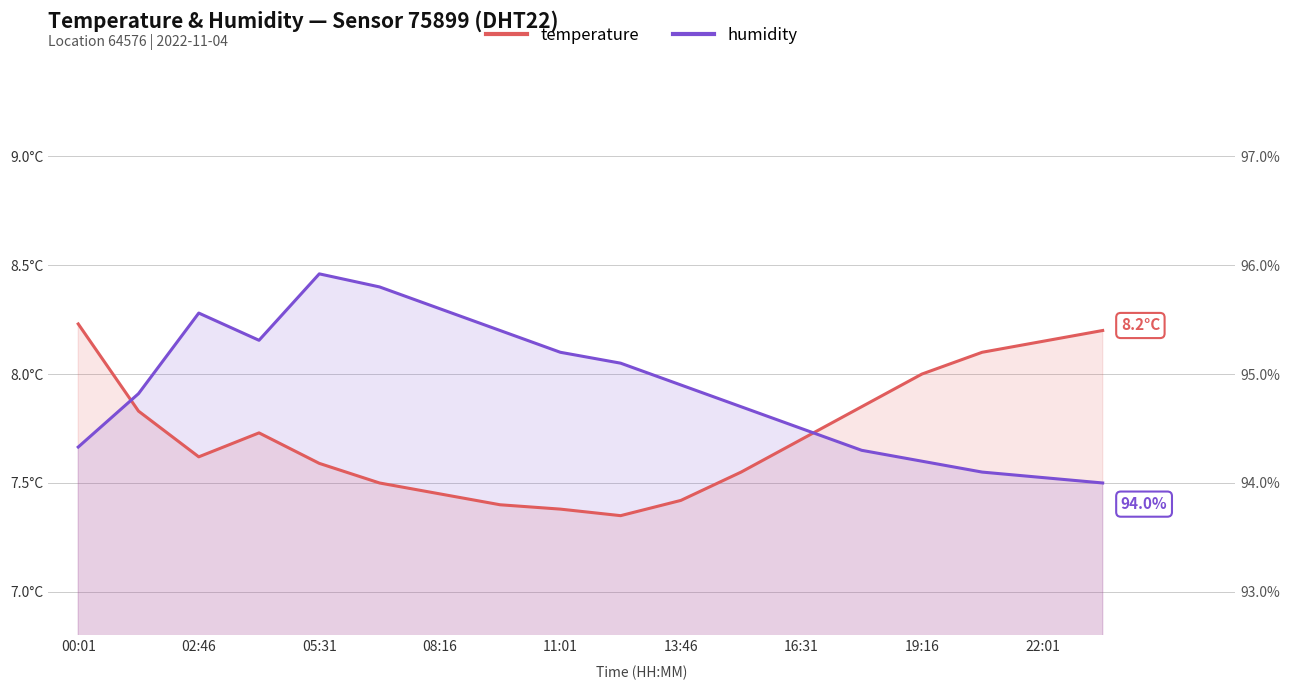

What is the value of the temperature point at the 18th from the left?

8.2